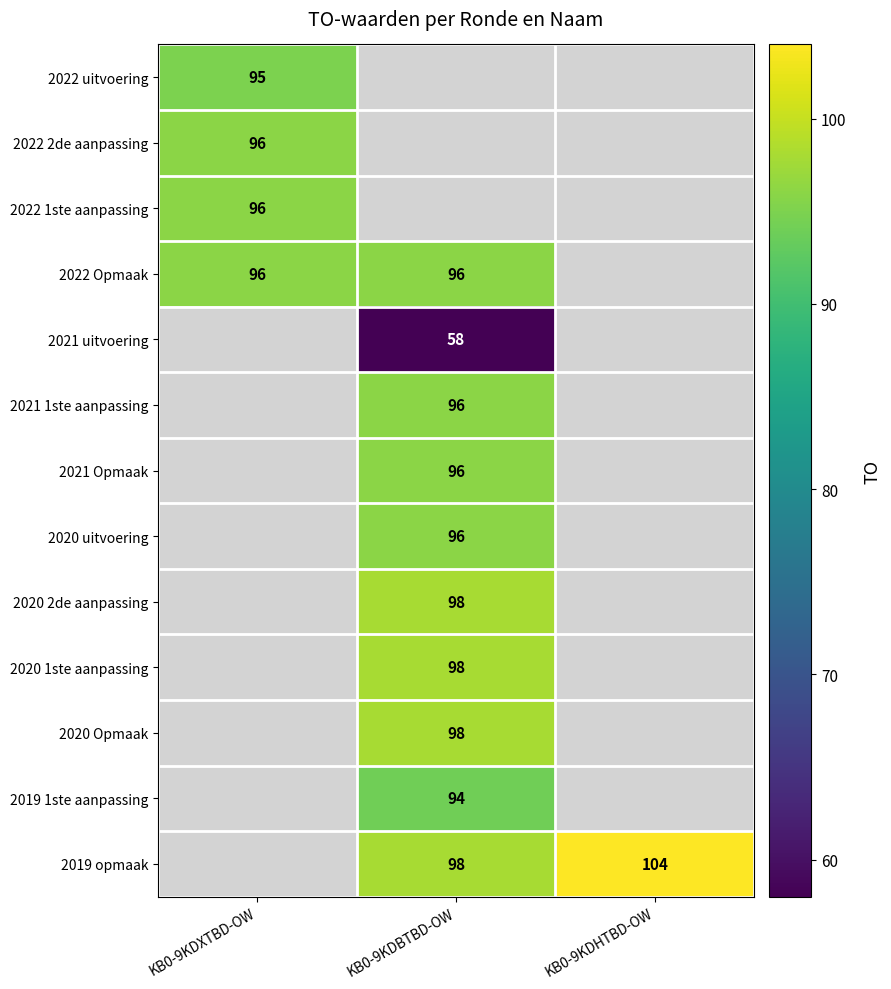

Is it true that 2021 uitvoering equals 58 at KB0-9KDBTBD-OW?

True